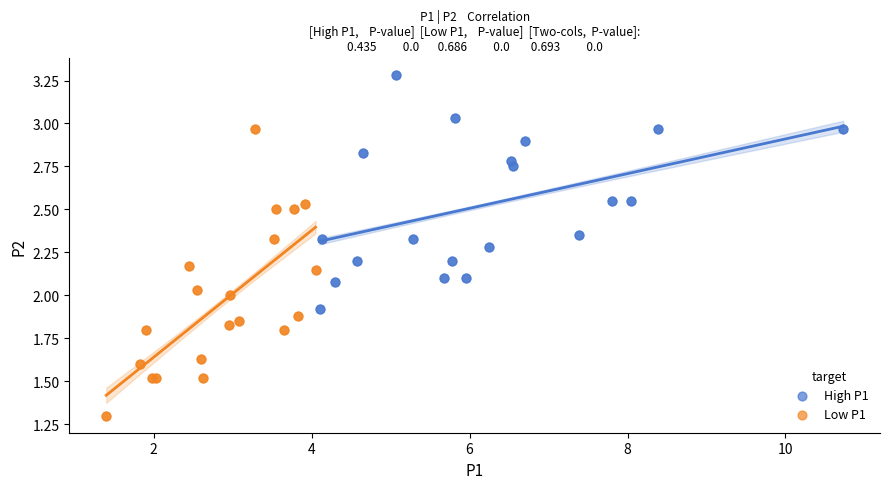

What are all the series names shown in the legend?

High P1, Low P1